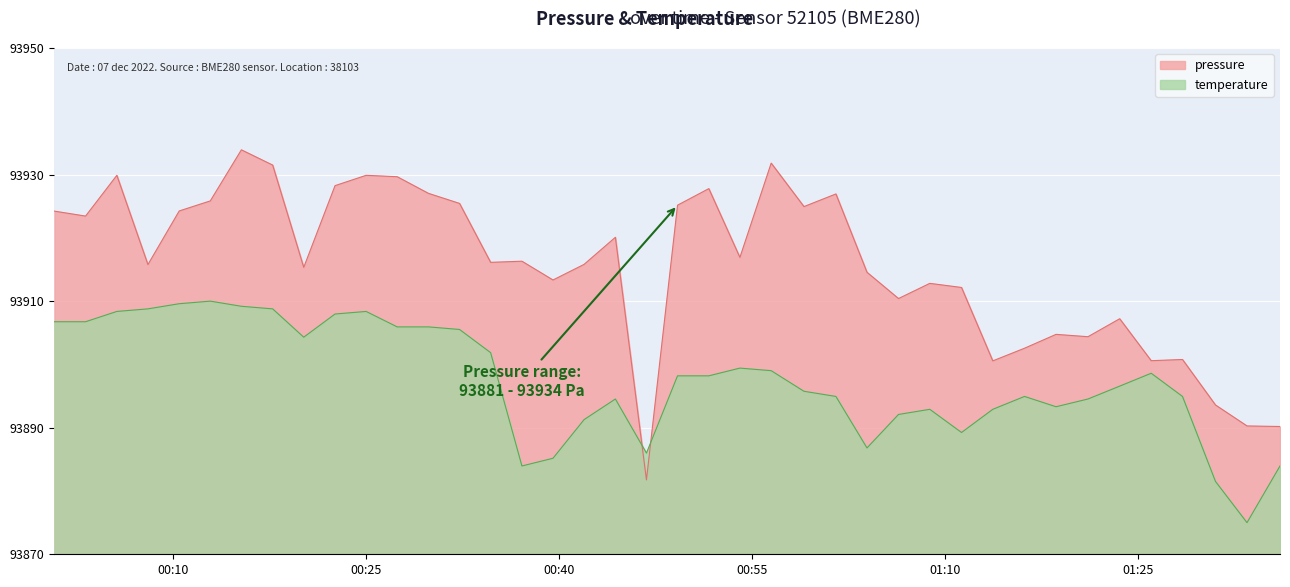

What is the sum of all pressure values?

3756626.2